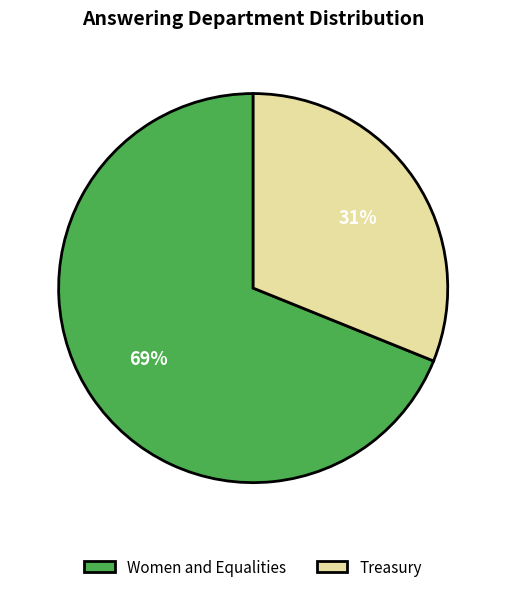

Is Women and Equalities the majority of the pie?

Yes